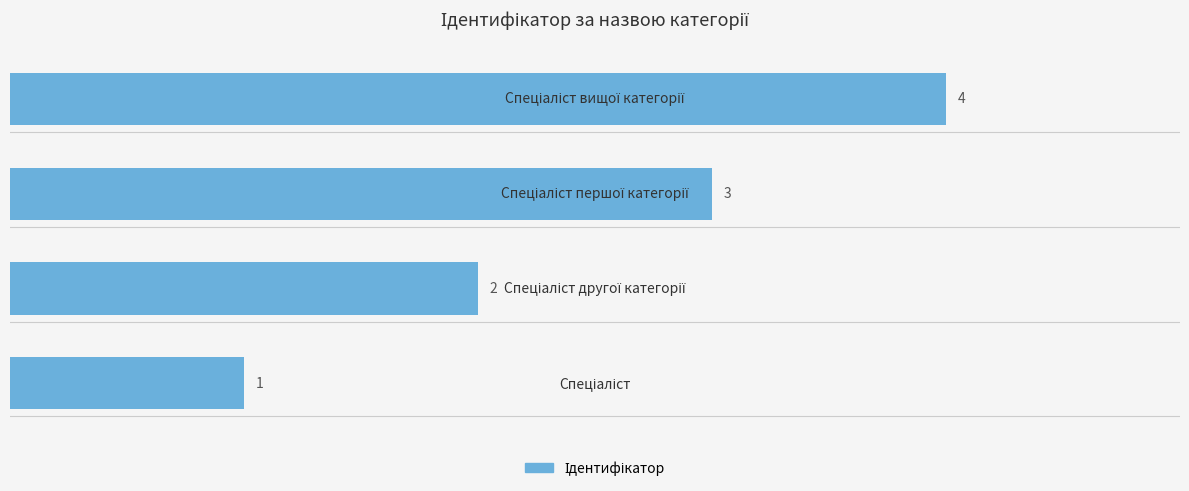

What is the difference between the maximum and minimum values?

3